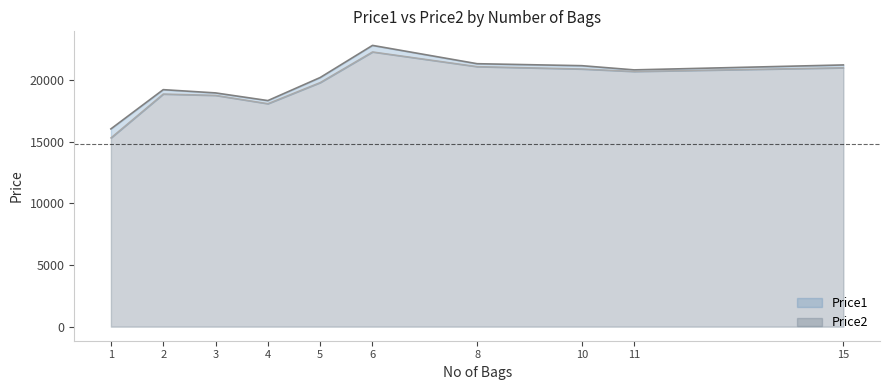

Does the chart display data point markers on the line(s)?

No